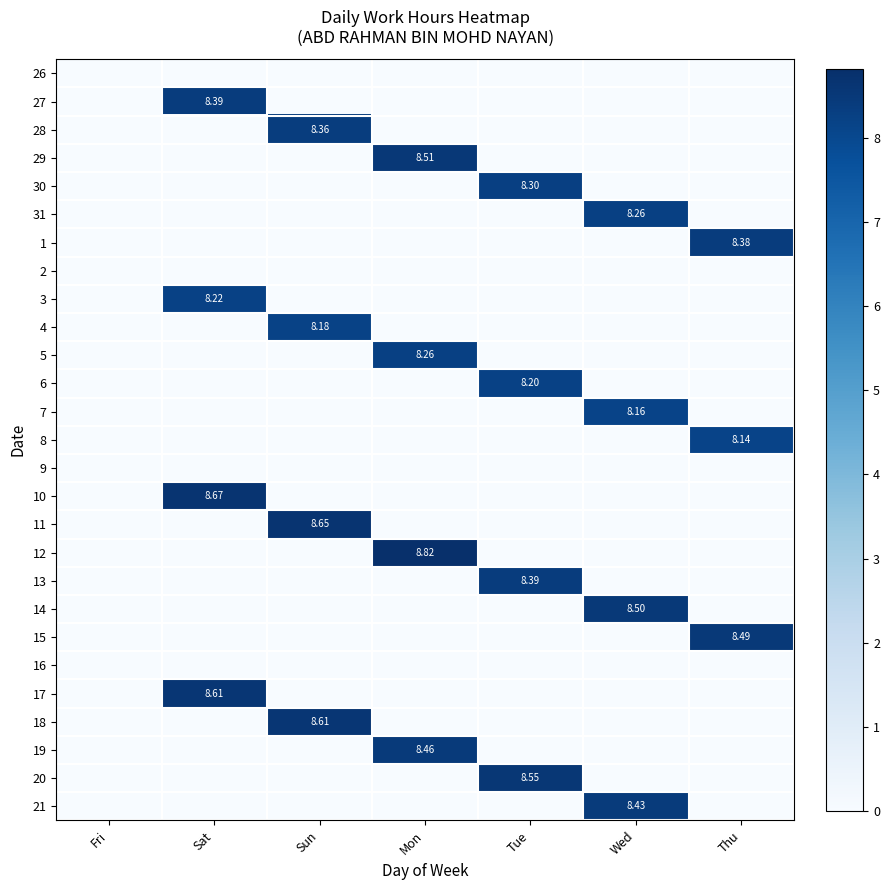

At which label does 10 reach its peak?

Sat